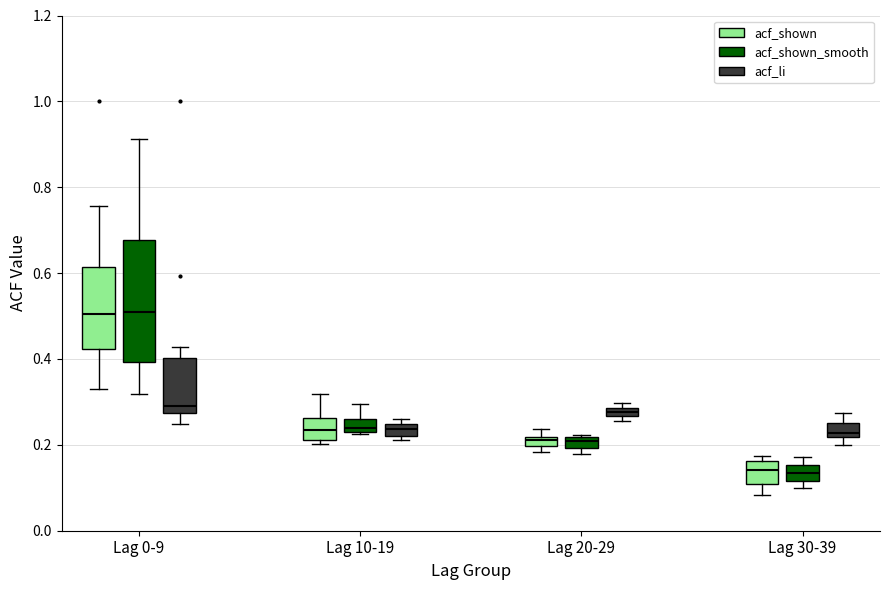

Which box is the tallest, from its lower edge to its upper edge?

Lag 0-9 (acf_shown_smooth)